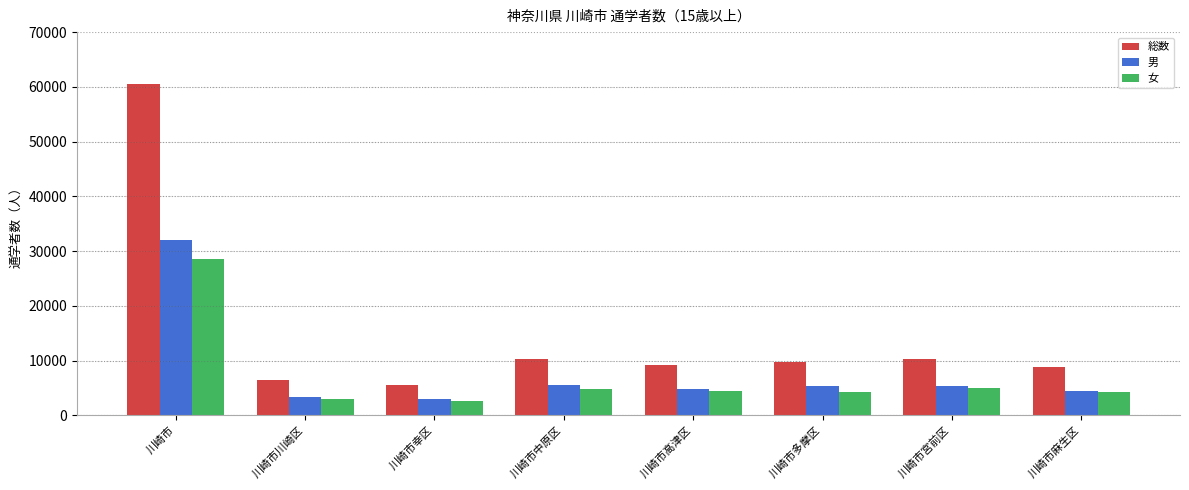

Rank the series at 川崎市中原区 from lowest to highest value.

女, 男, 総数